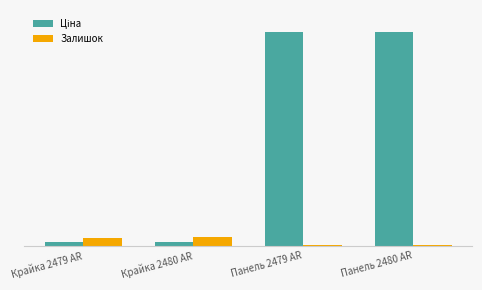

Are the bars grouped side by side (vs. stacked)?

Yes